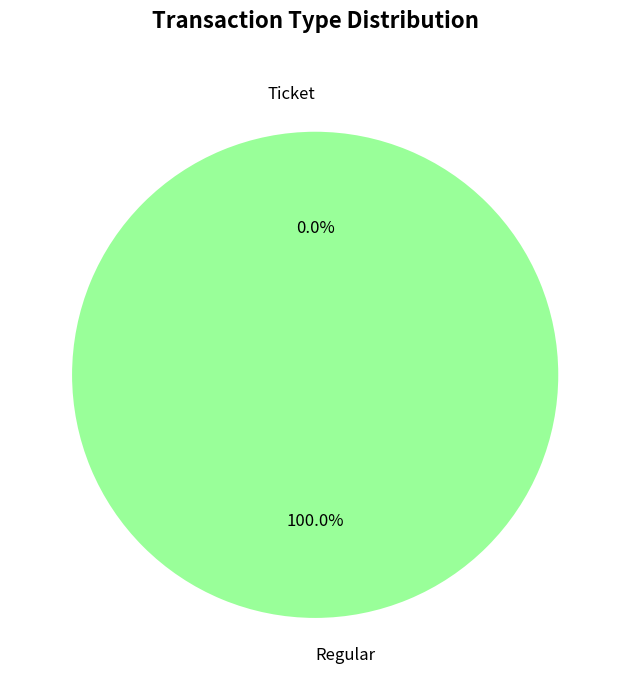

To the nearest percent, what percentage of the pie is Regular?

100%